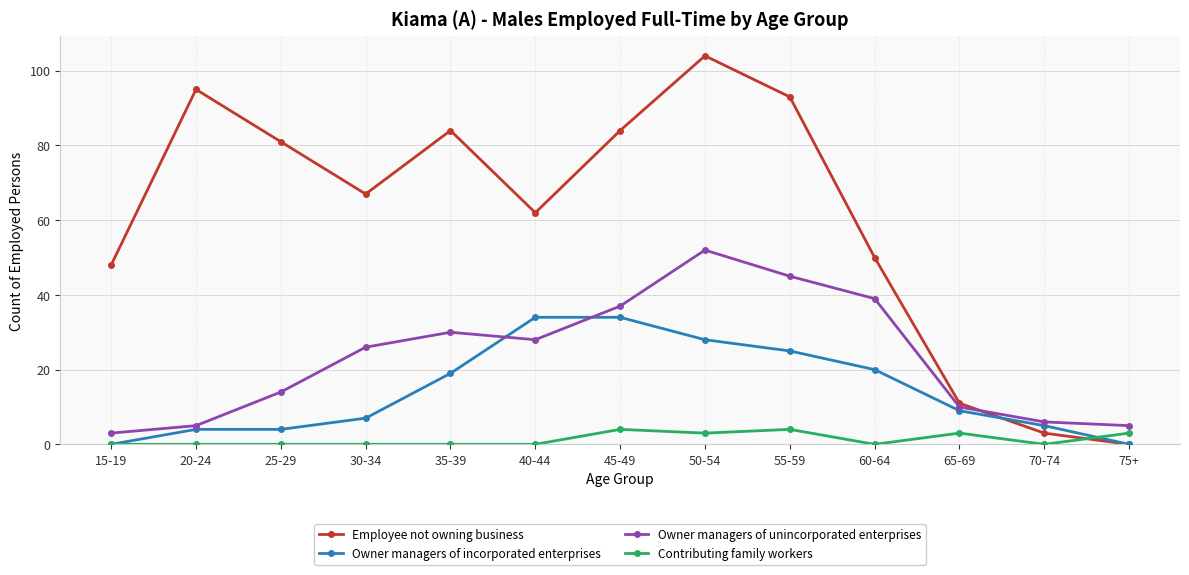

What is the sum of all Employee not owning business values?

782